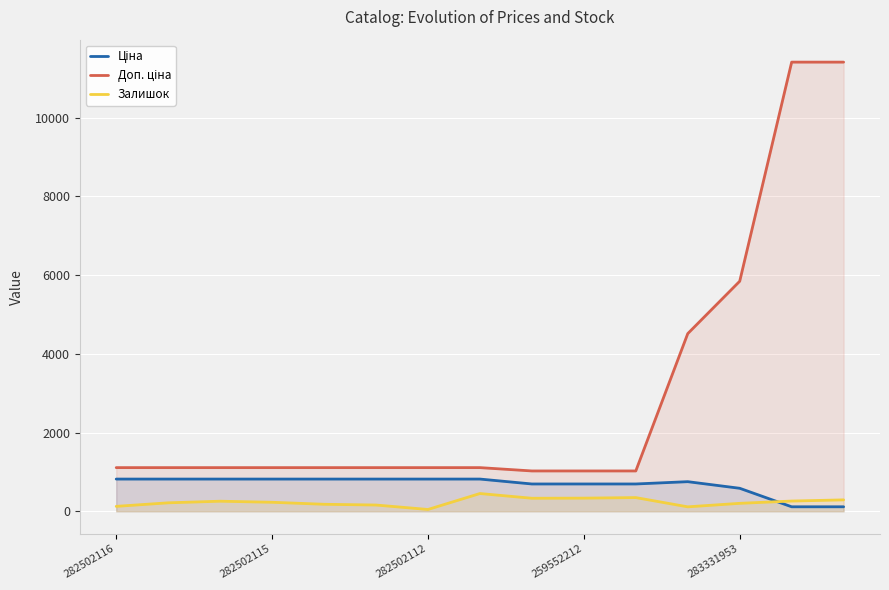

What is the approximate value of Залишок at 259552212?

334.0